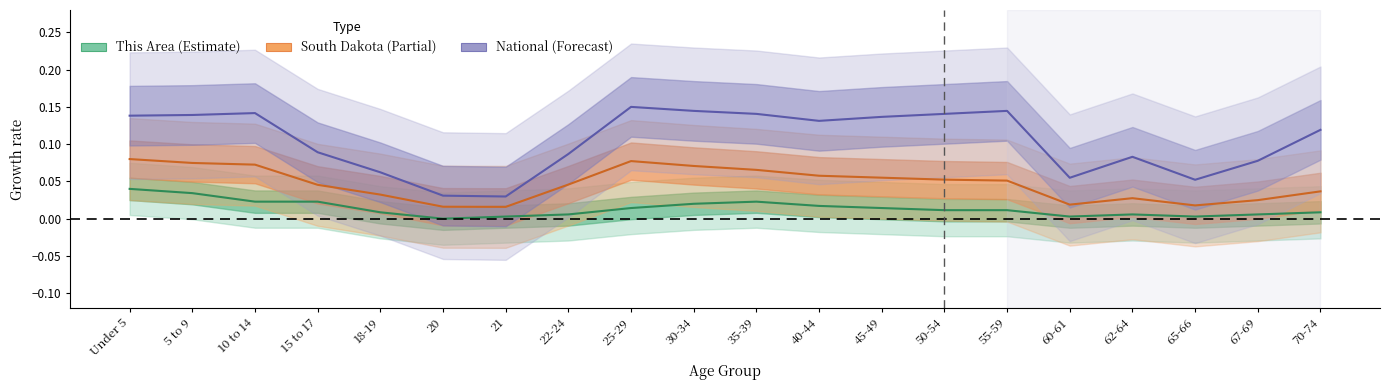

What is the sum of all This Area values?

0.3